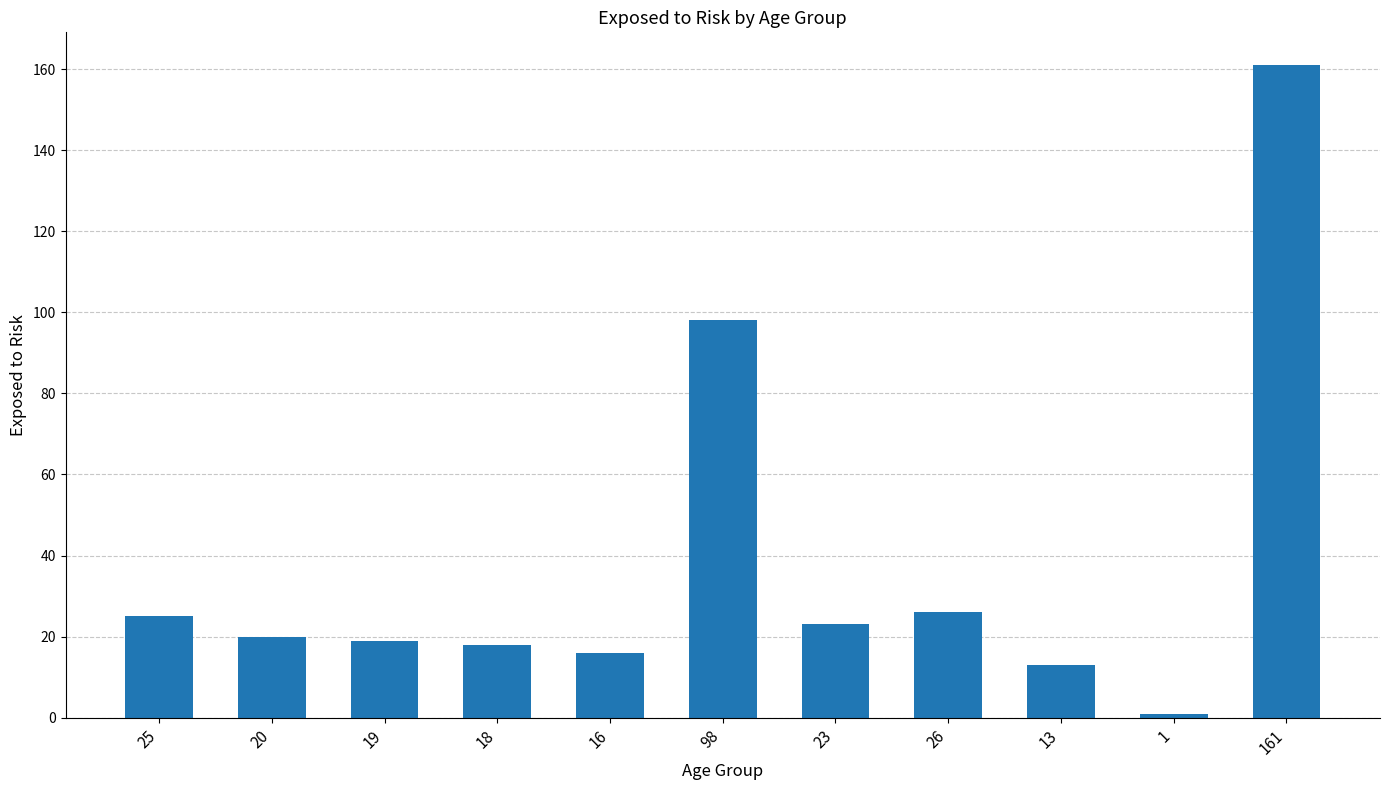

What is the difference between the maximum and minimum values?

160